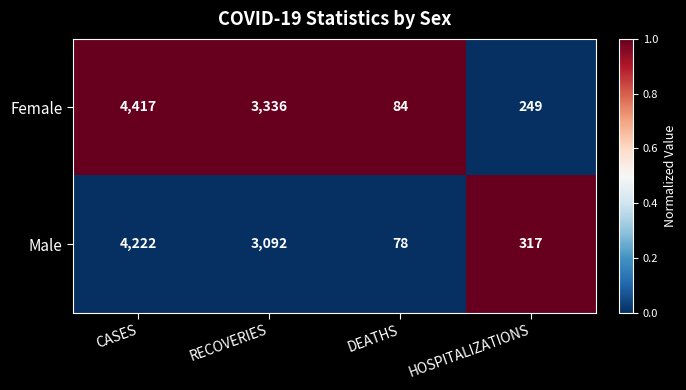

List the series in order of their overall mean, lowest first.

Male, Female